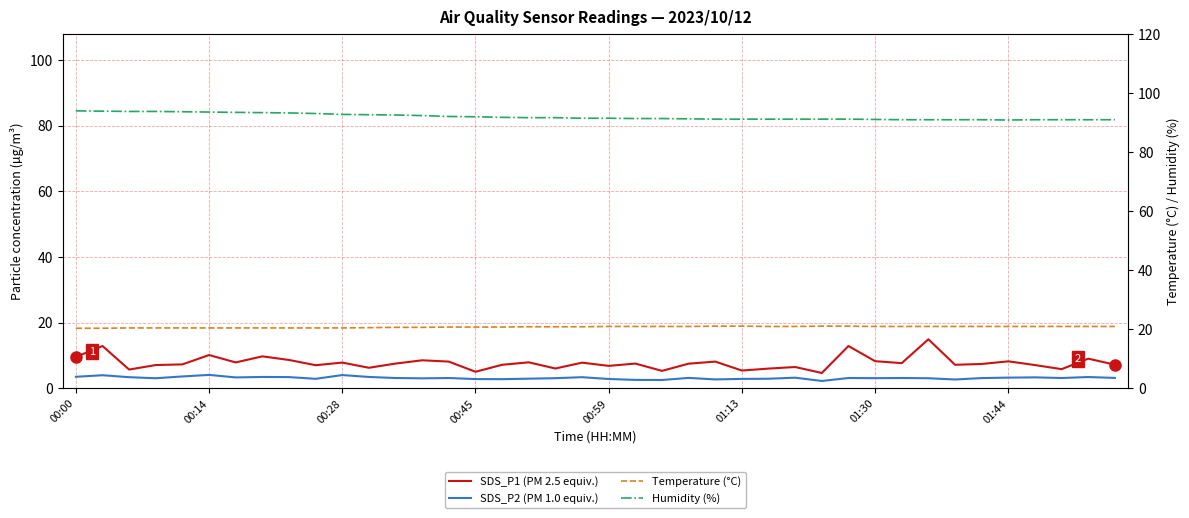

At how many categories does at least one series exceed 75?

40